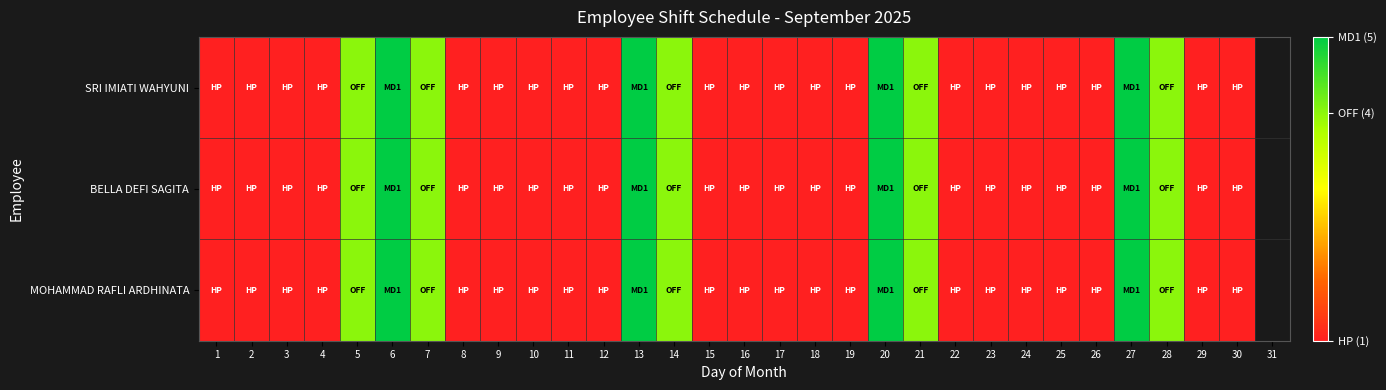

What is the minimum value for MOHAMMAD RAFLI ARDHINATA?

1.0